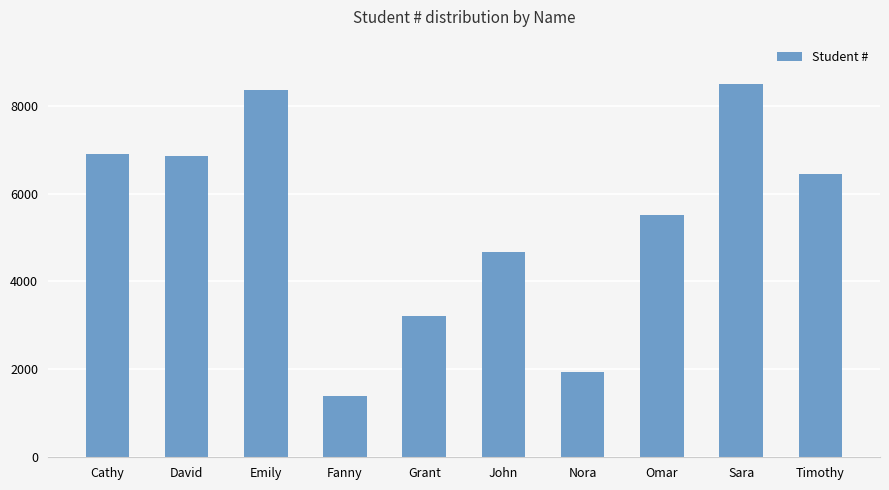

How many data points does each series have?

10